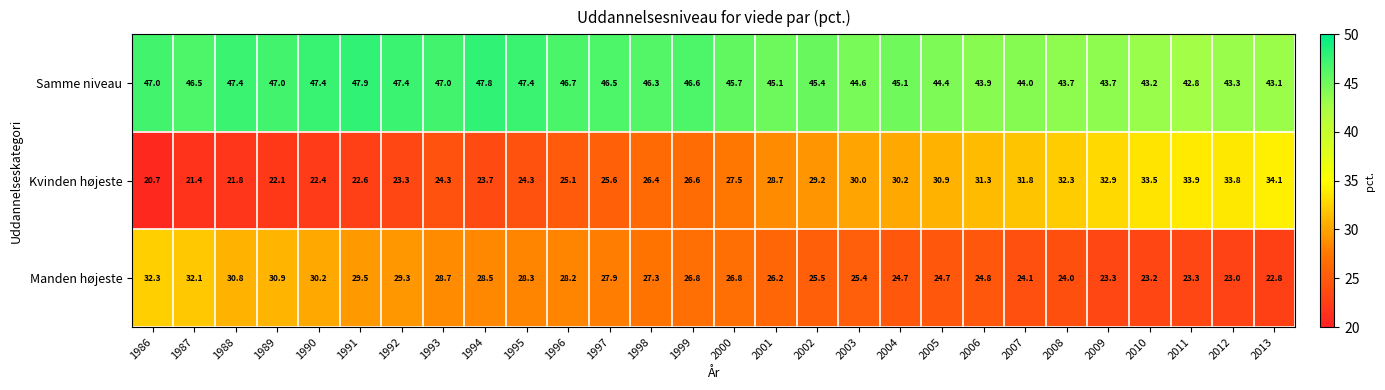

What is the difference between the maximum and second lowest values in the Manden højeste series?

9.3